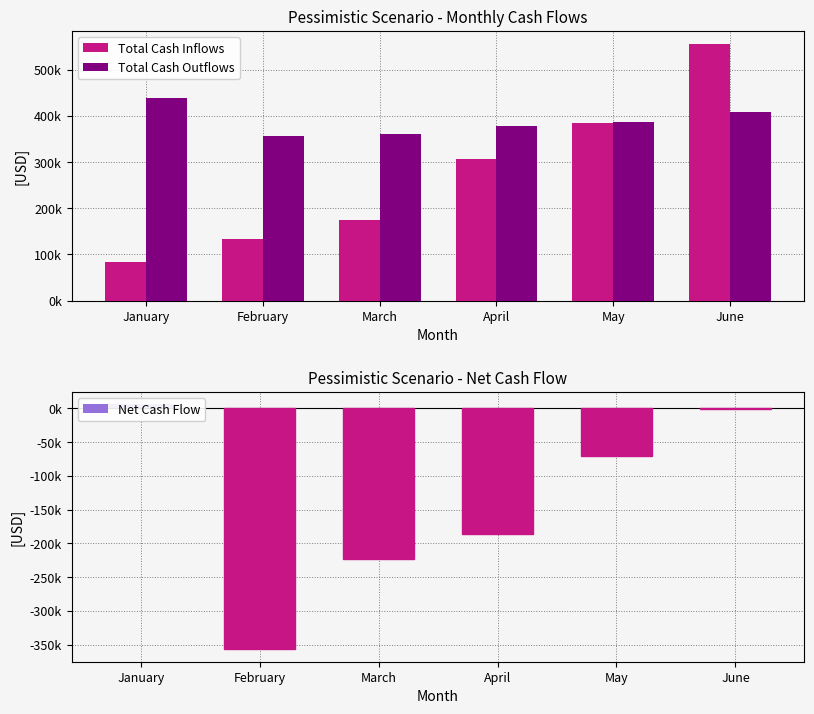

Between February and June, which series saw the biggest shift?

Total Cash Inflows